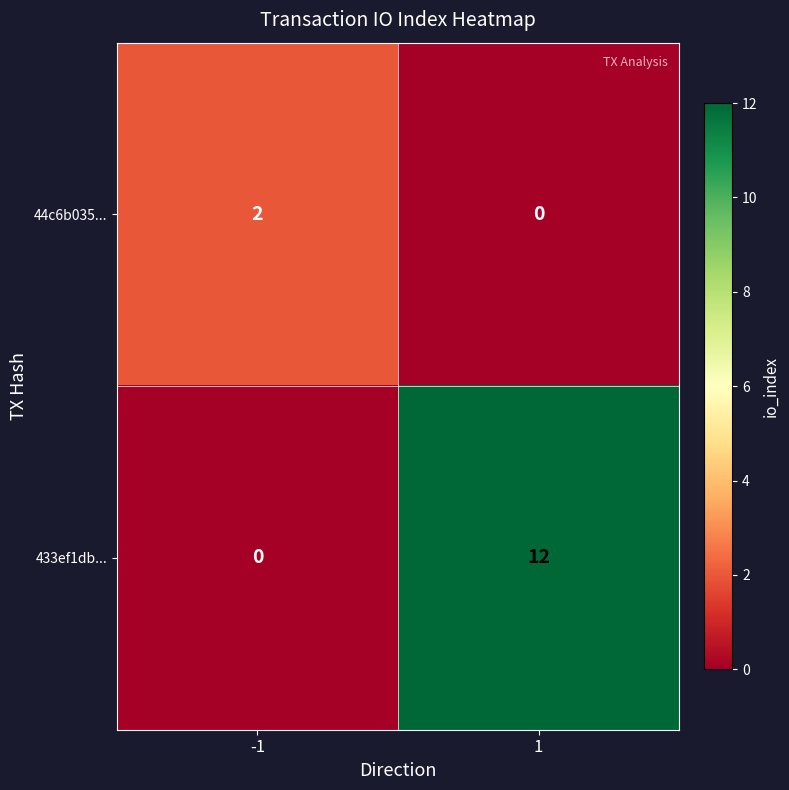

Which series has the widest spread of values?

433ef1db...